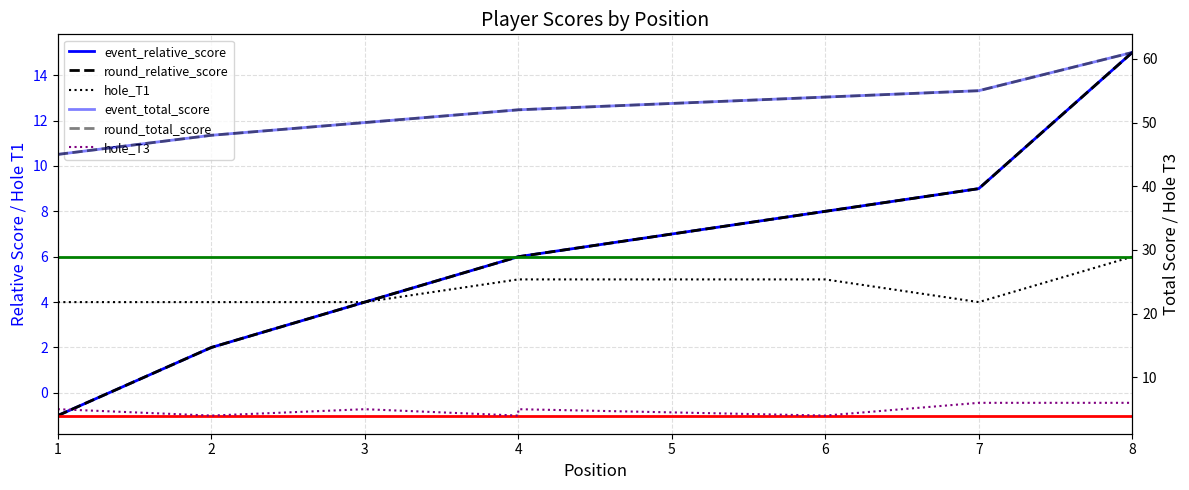

What is the total value across all series at 6?

133